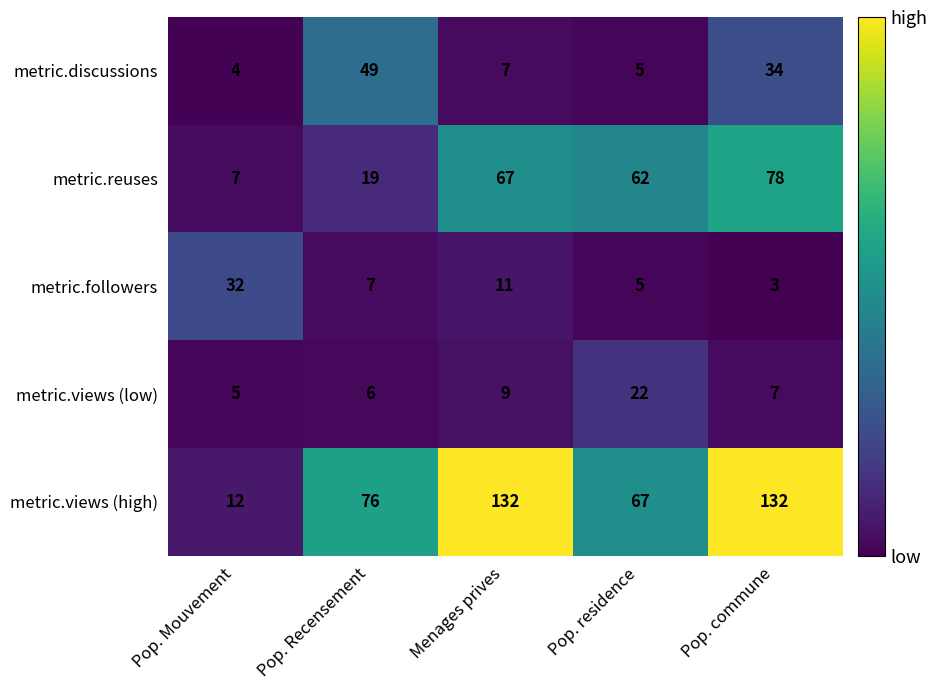

How many categories are shown in the chart?

5